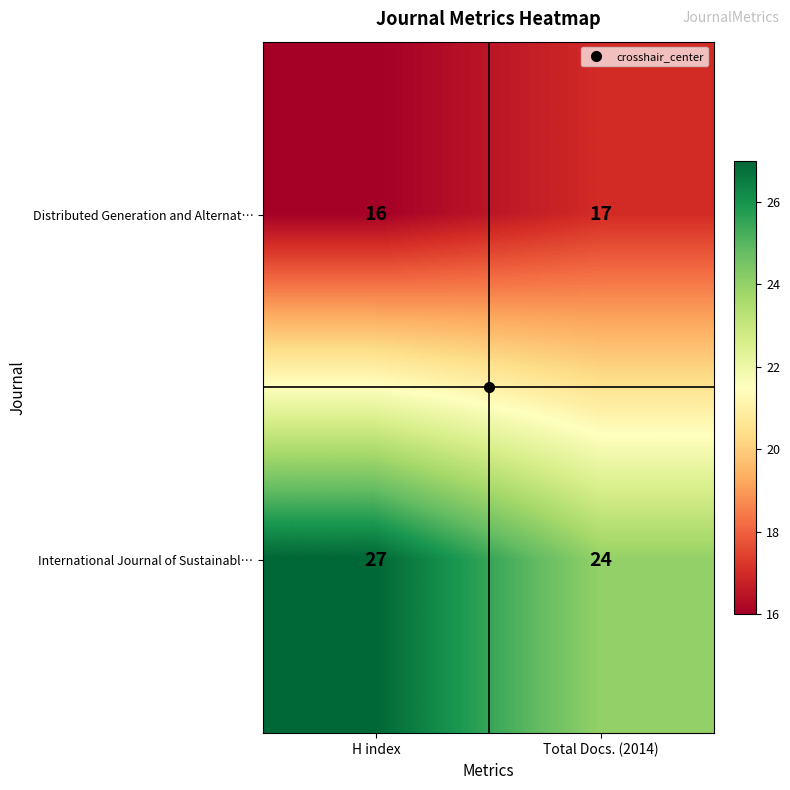

Rank the series by their maximum value, from highest to lowest.

International Journal of Sustainabl…, Distributed Generation and Alternat…